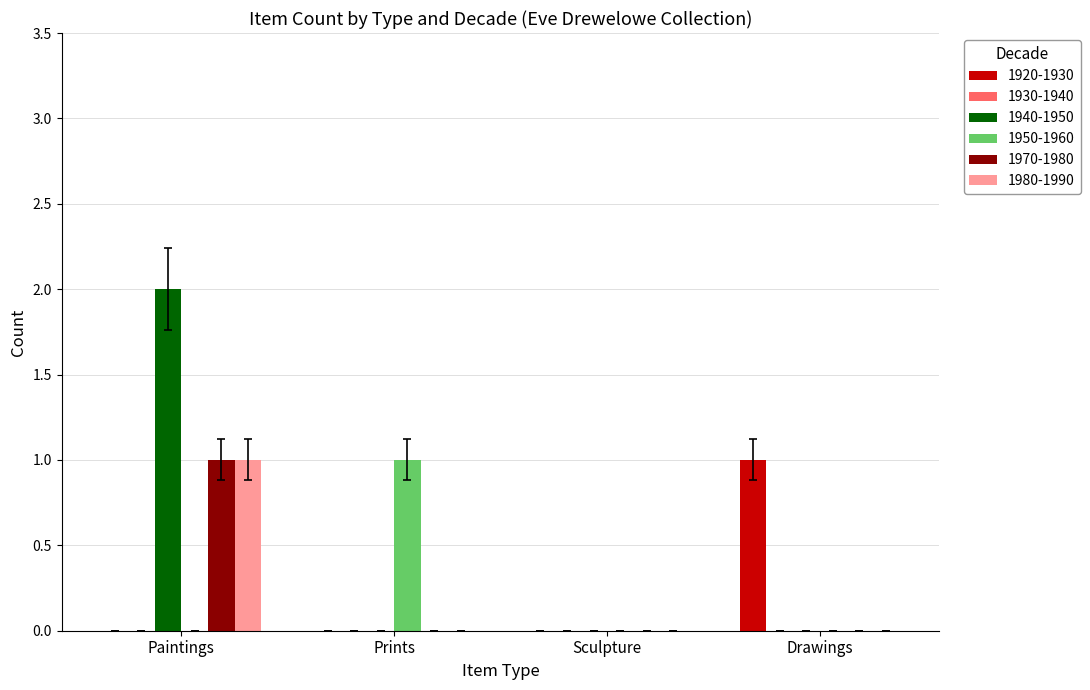

At which category is the sum across all series the highest?

Paintings